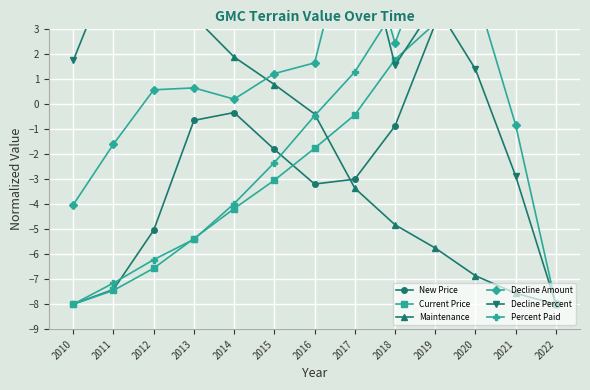

What is the total value across all series at 2022?

-0.7